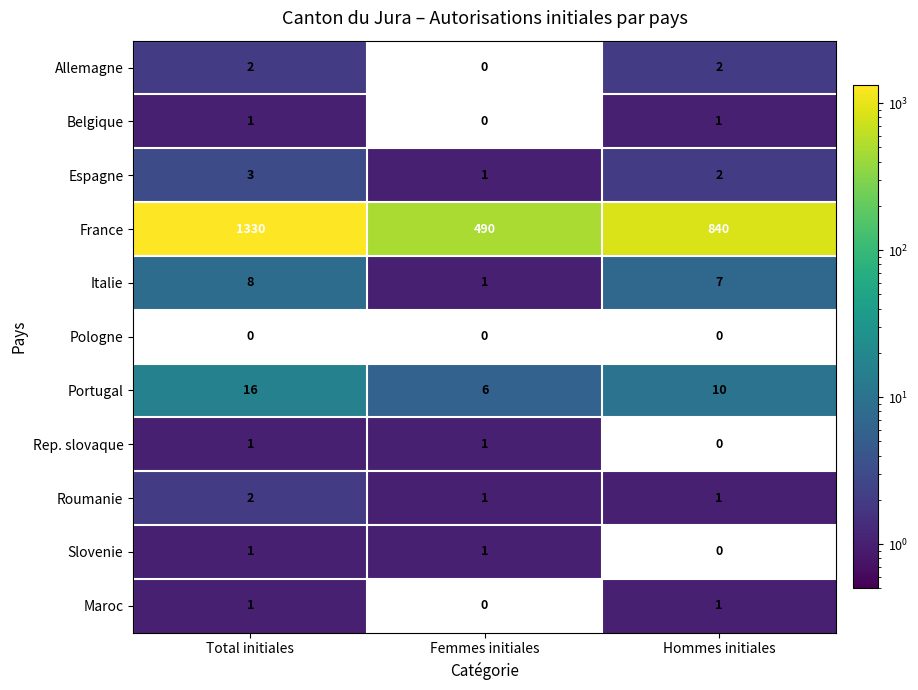

At which category is the sum across all series the highest?

Total initiales